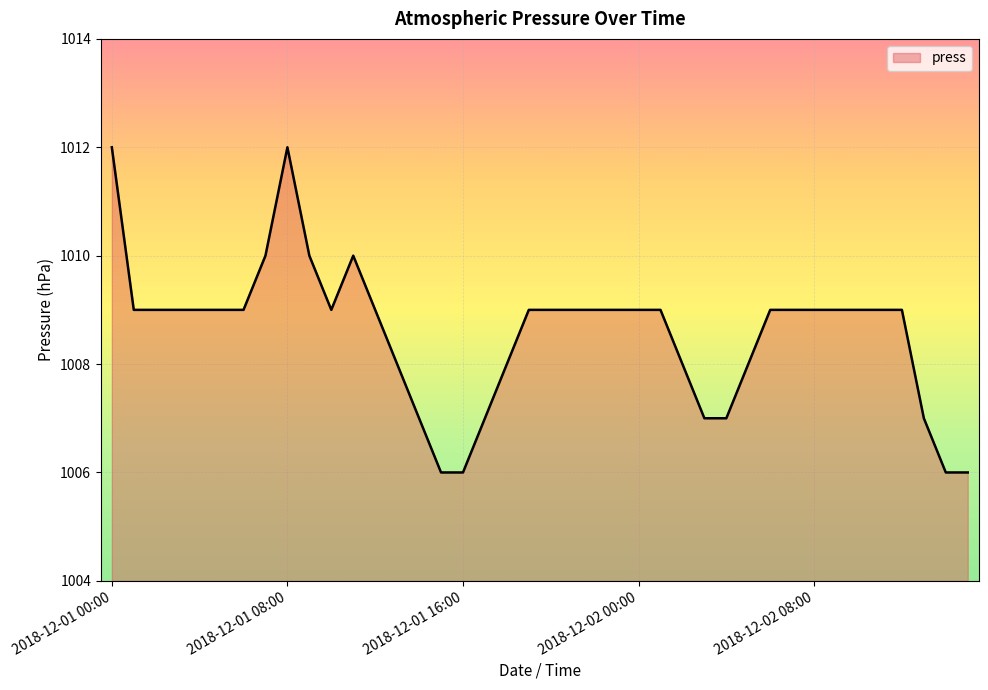

What is the maximum value shown in the chart?

1012